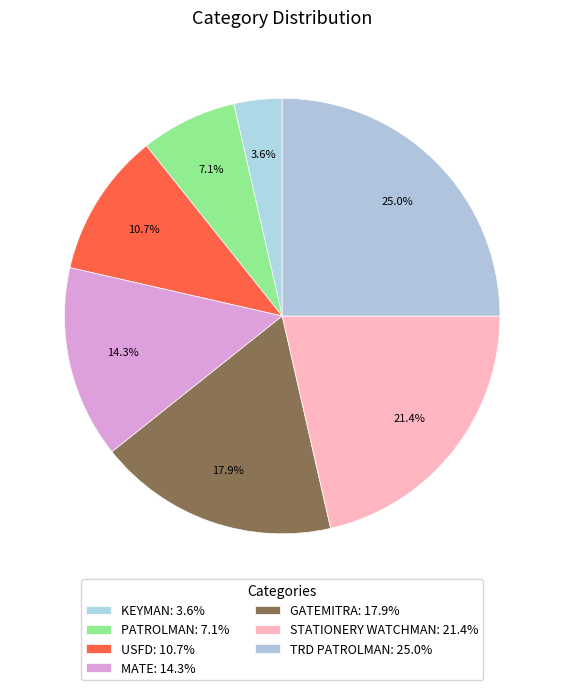

The TRD PATROLMAN slice represents 39% of the pie. True or false?

False